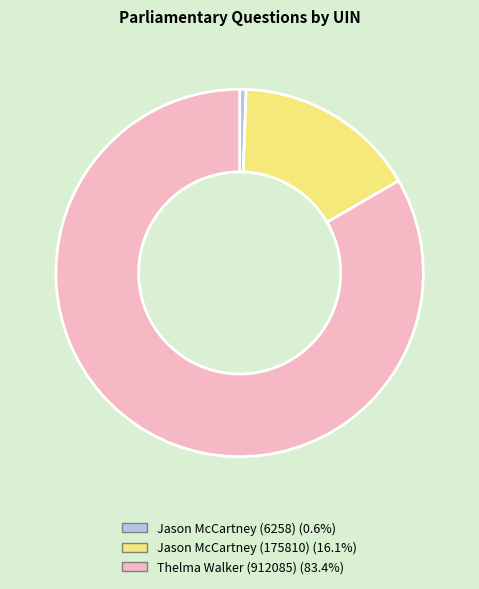

How many segments does this pie chart have?

3